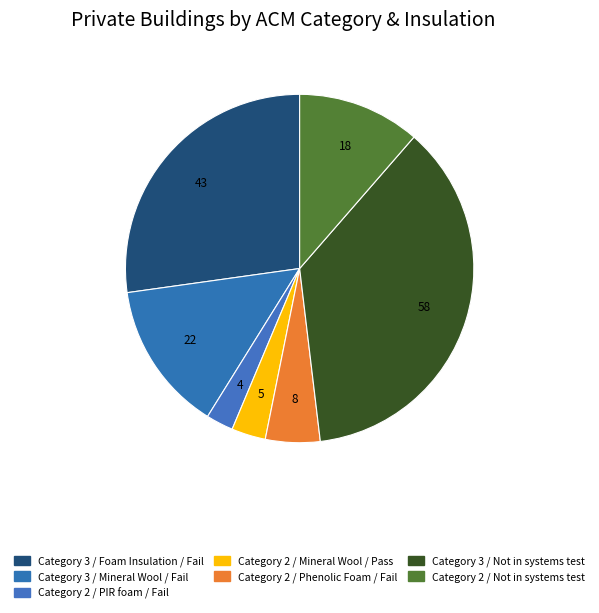

Between Category 3 / Not in systems test and Category 2 / Phenolic Foam / Fail, which is larger?

Category 3 / Not in systems test